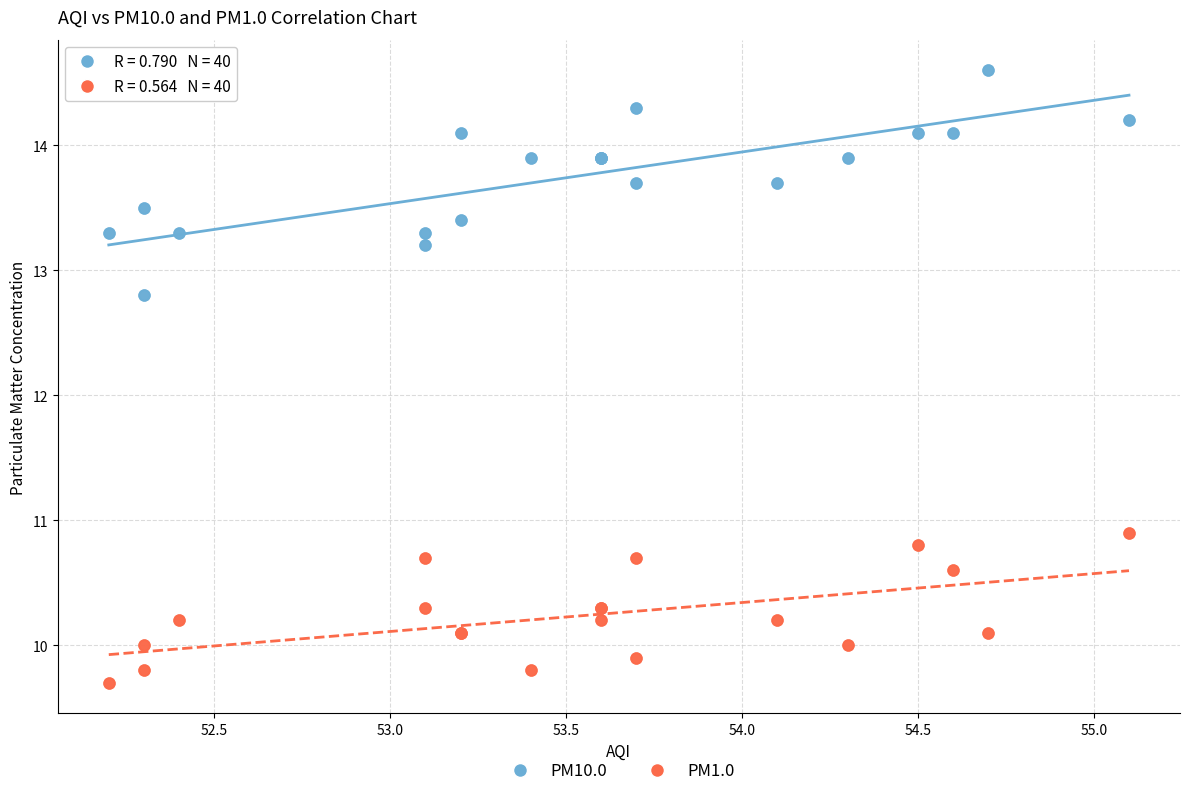

Which series reaches the maximum Y coordinate?

PM10.0